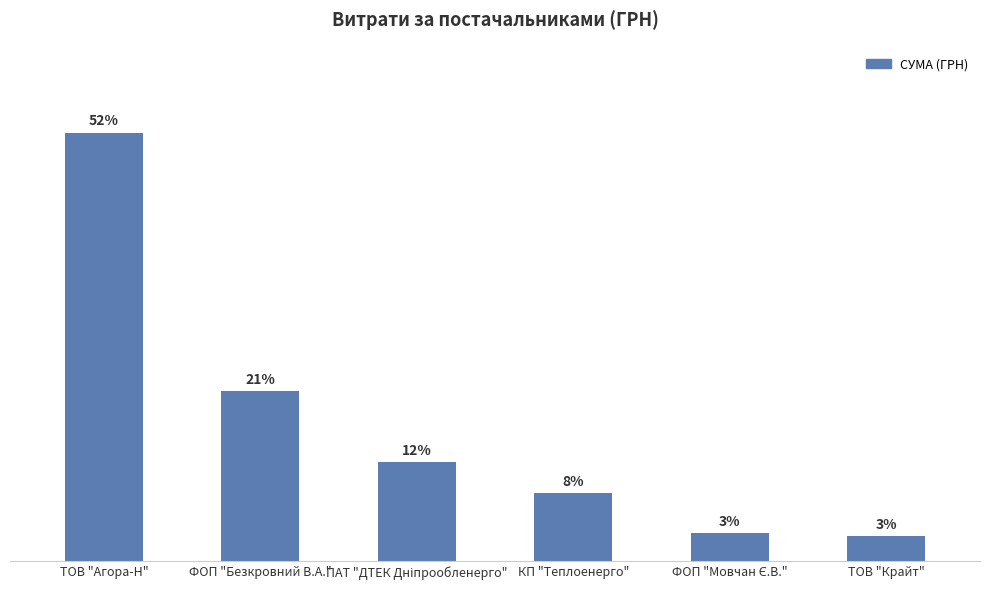

What is the label of the 6th bar from the left?

ТОВ "Крайт"